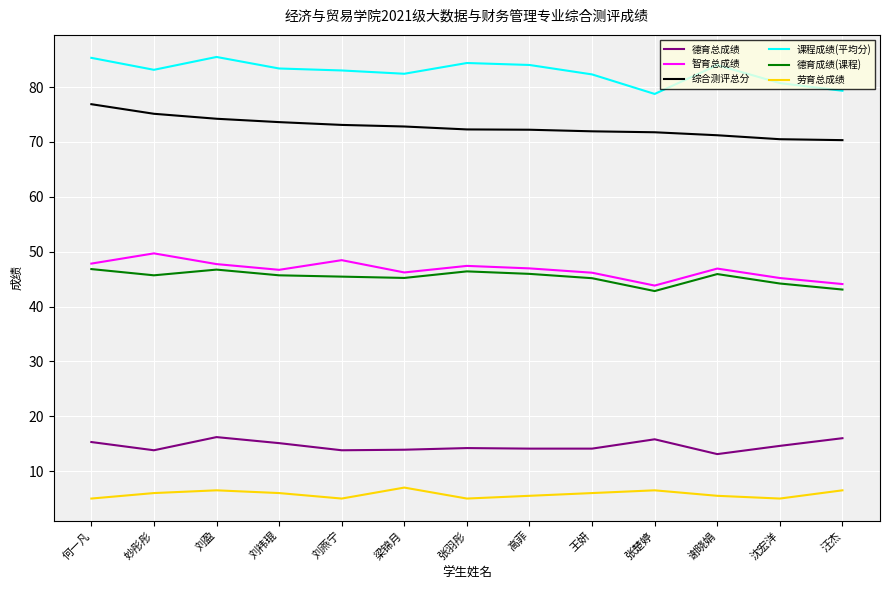

What is the highest value of the 智育总成绩 series?

49.7